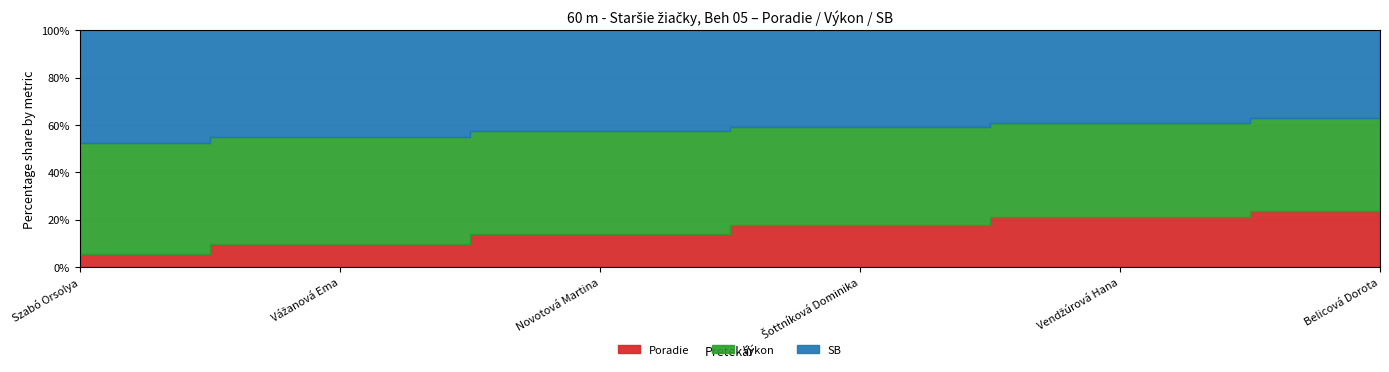

Reading left to right, what are all the values shown in this chart?

Poradie: Szabó Orsolya=1.0	Vážanová Ema=2.0	Novotová Martina=3.0	Šottníková Dominika=4.0	Vendžúrová Hana=5.0	Belicová Dorota=6.0
Výkon: Szabó Orsolya=8.9	Vážanová Ema=9.2	Novotová Martina=9.3	Šottníková Dominika=9.4	Vendžúrová Hana=9.4	Belicová Dorota=9.9
SB: Szabó Orsolya=9.1	Vážanová Ema=9.2	Novotová Martina=9.1	Šottníková Dominika=9.3	Vendžúrová Hana=9.4	Belicová Dorota=9.4